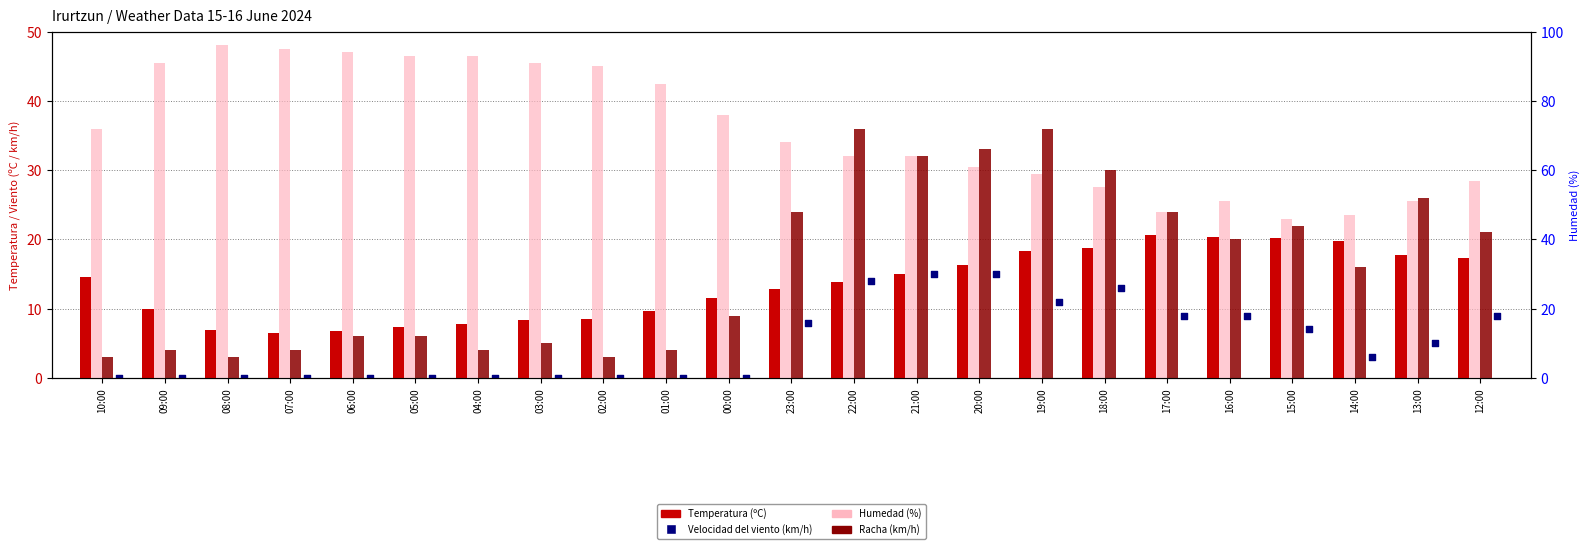

Which series contains the highest Y value?

Humedad (%)